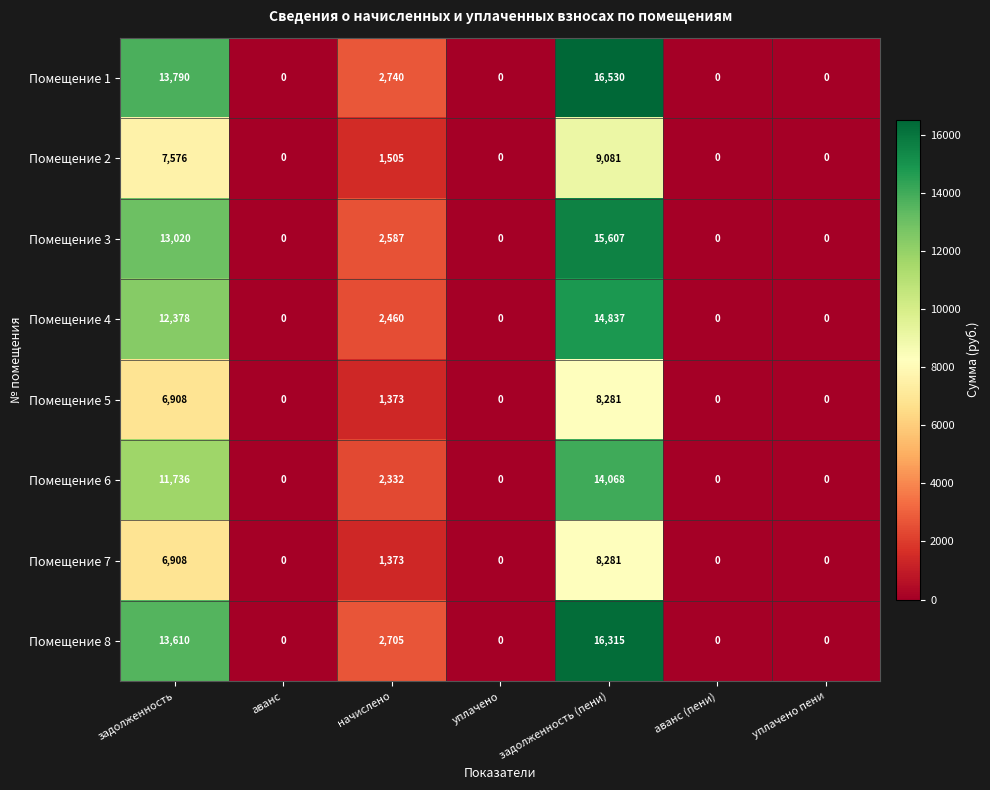

What is the sum of all Помещение 1 values?

33060